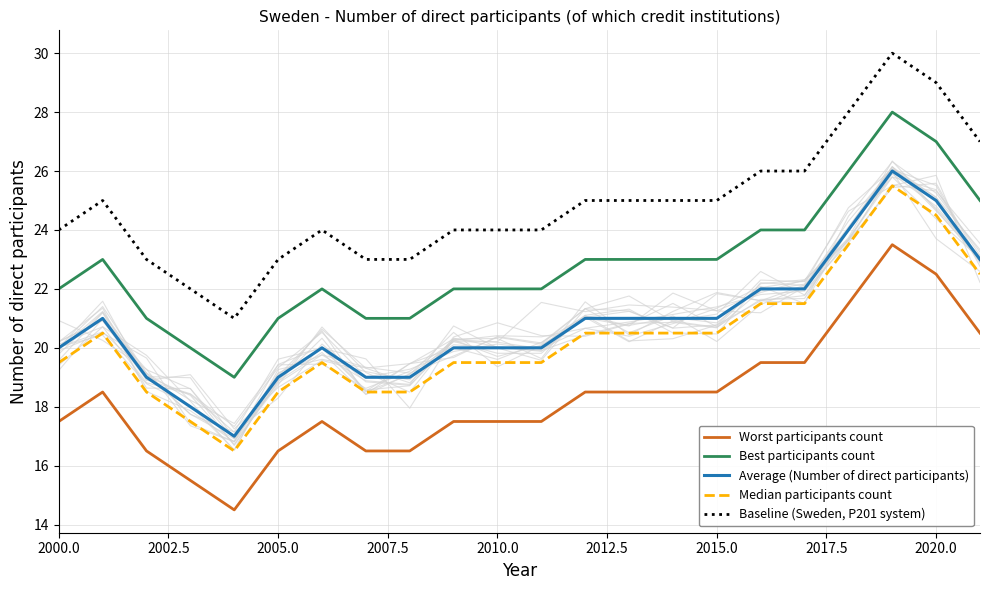

What is the maximum value for Average (Number of direct participants)?

26.0